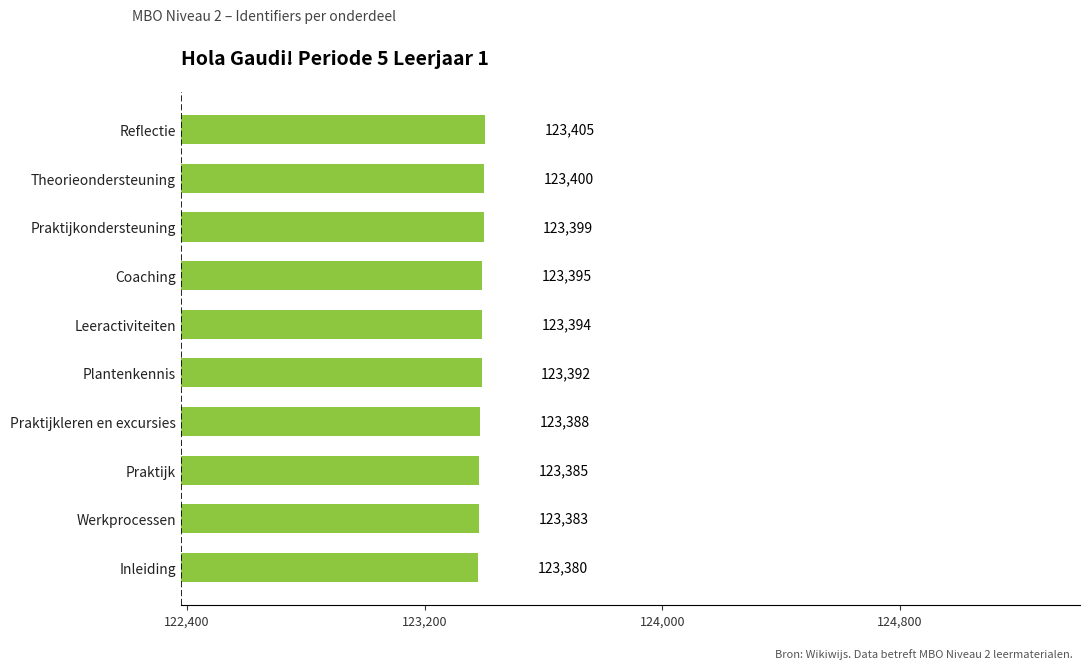

List the labels in order of value, largest first.

Reflectie, Theorieondersteuning, Praktijkondersteuning, Coaching, Leeractiviteiten, Plantenkennis, Praktijkleren en excursies, Praktijk, Werkprocessen, Inleiding